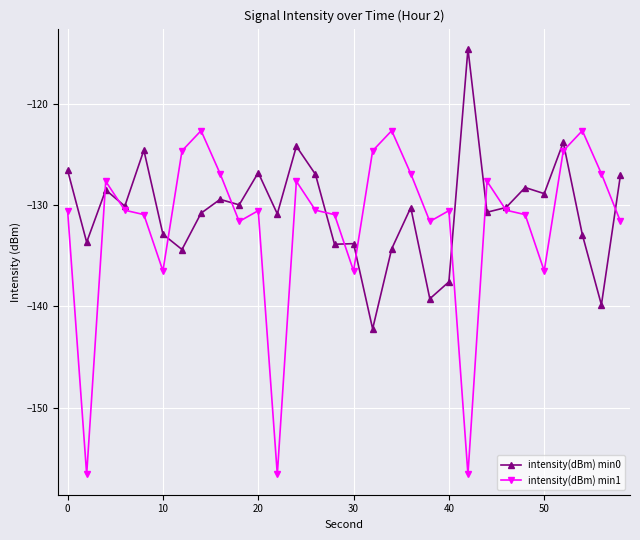

After their last crossing, which series has the higher values: intensity(dBm) min1 or intensity(dBm) min0?

intensity(dBm) min0